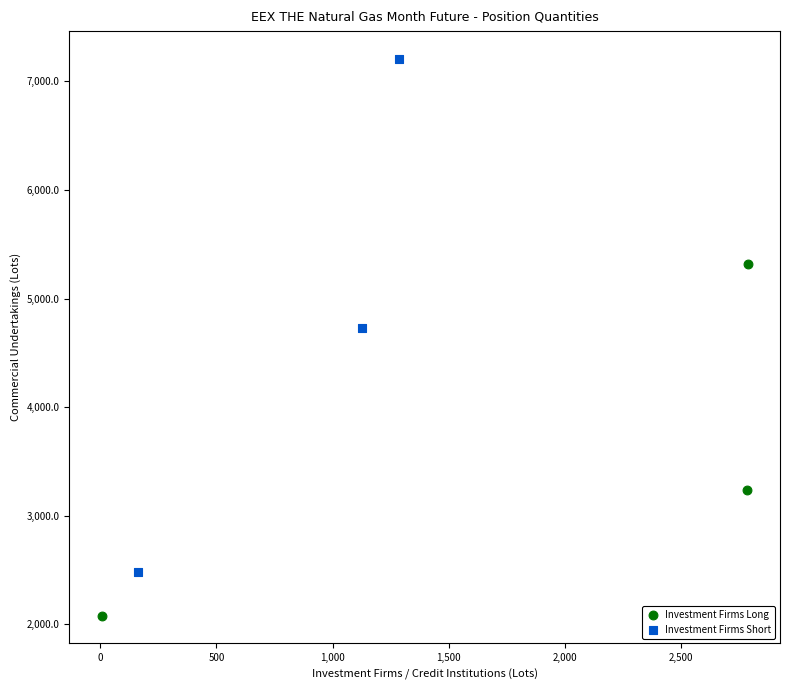

Which series contains the highest Y value?

Investment Firms Short